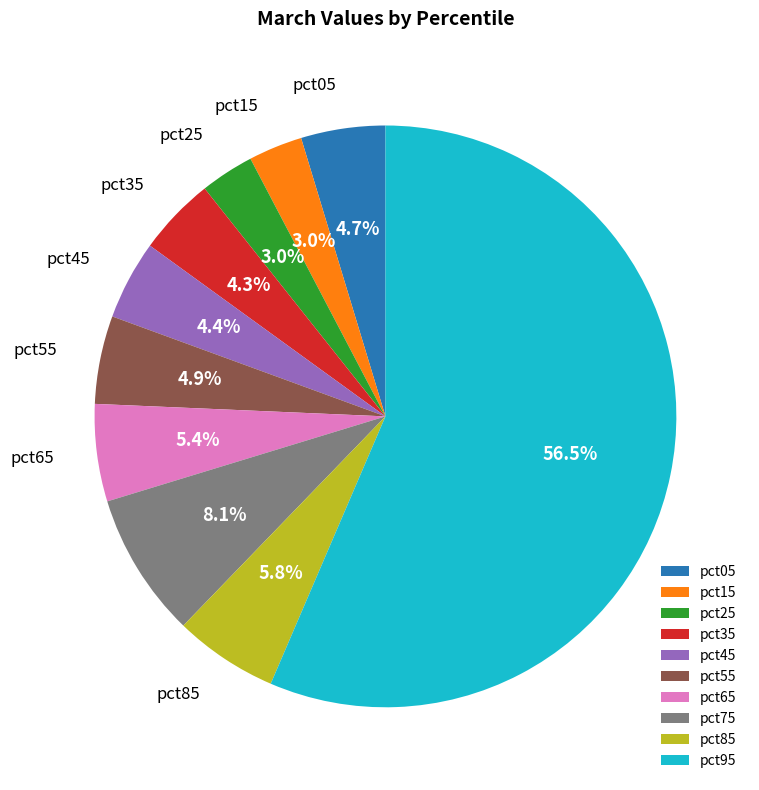

Which category has the biggest portion of the pie?

pct95